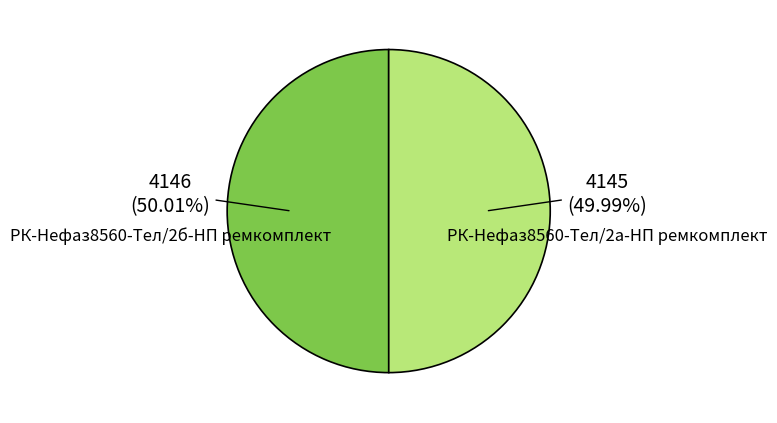

To the nearest percent, what is the combined percentage of РК-Нефаз8560-Тел/2б-НП ремкомплект and РК-Нефаз8560-Тел/2а-НП ремкомплект?

100%